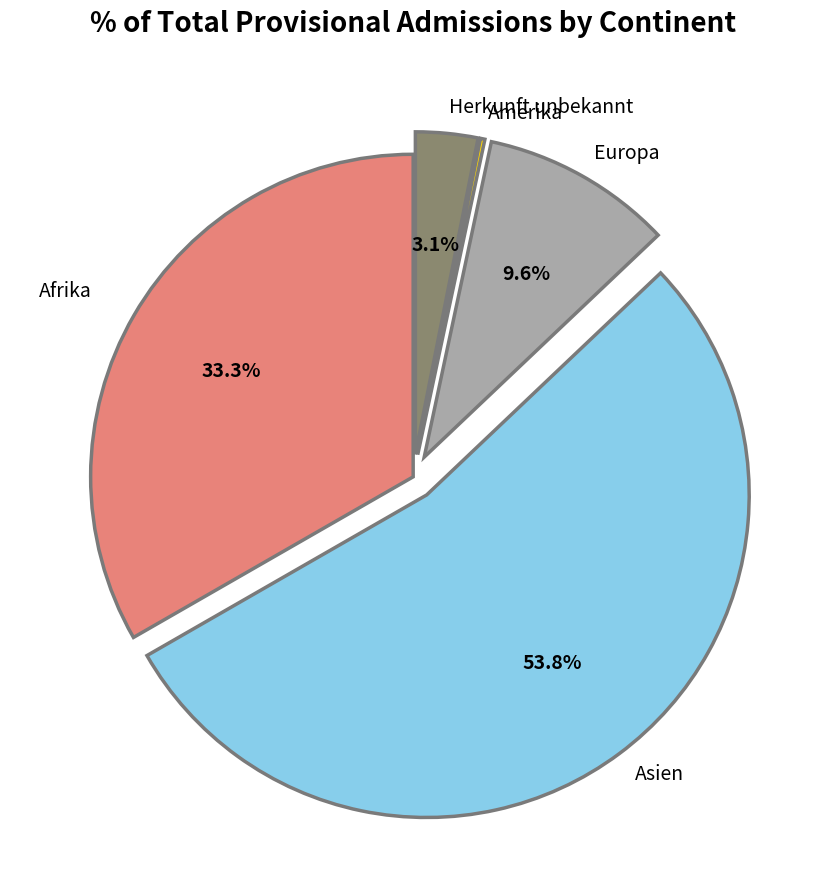

Is it true that Herkunft unbekannt is 3% of the pie?

True